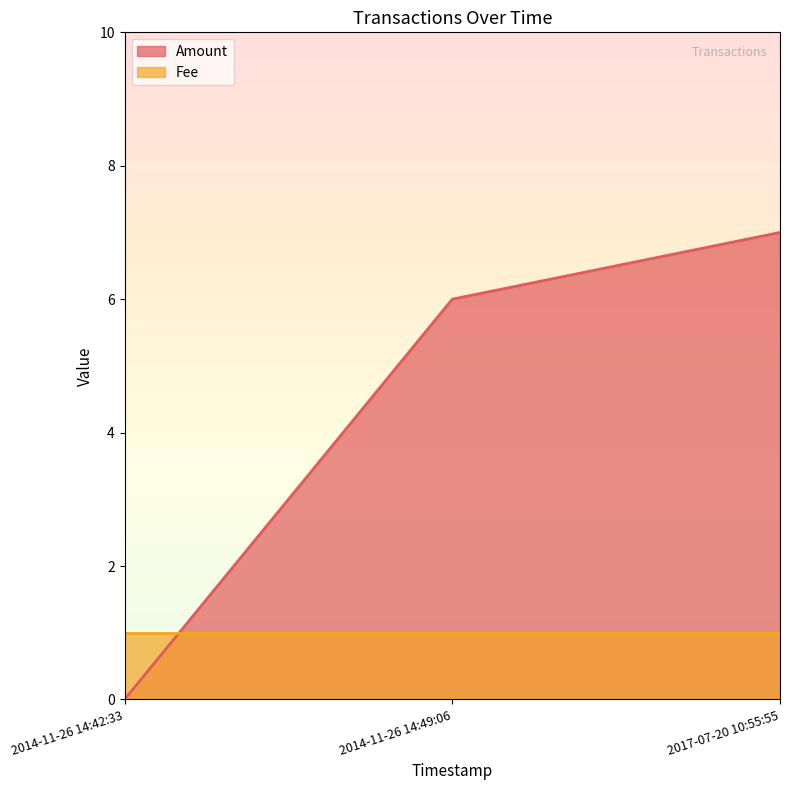

List the labels in order of value, largest first.

2017-07-20 10:55:55, 2014-11-26 14:49:06, 2014-11-26 14:42:33